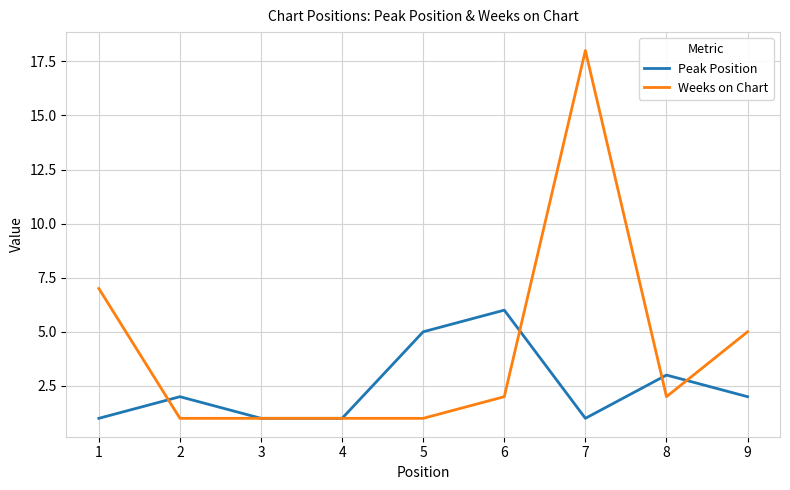

Is this an area chart (filled region under the line)?

No